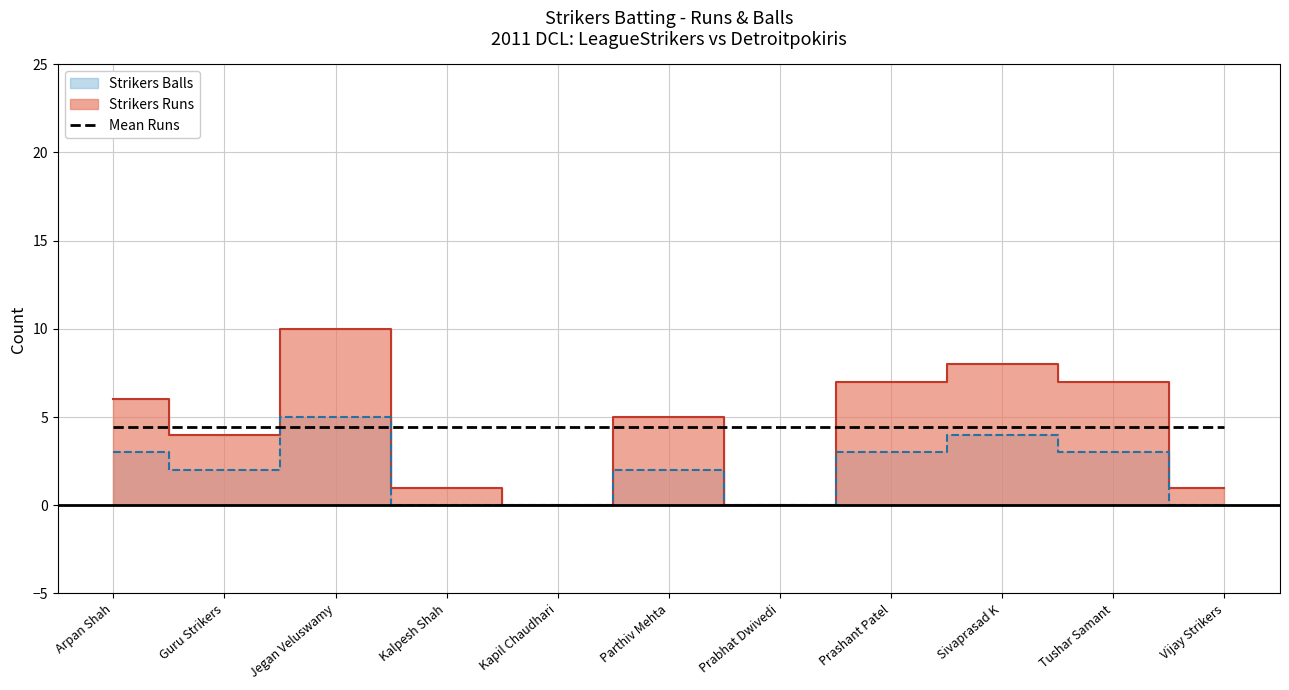

Does the chart display data point markers on the line(s)?

No